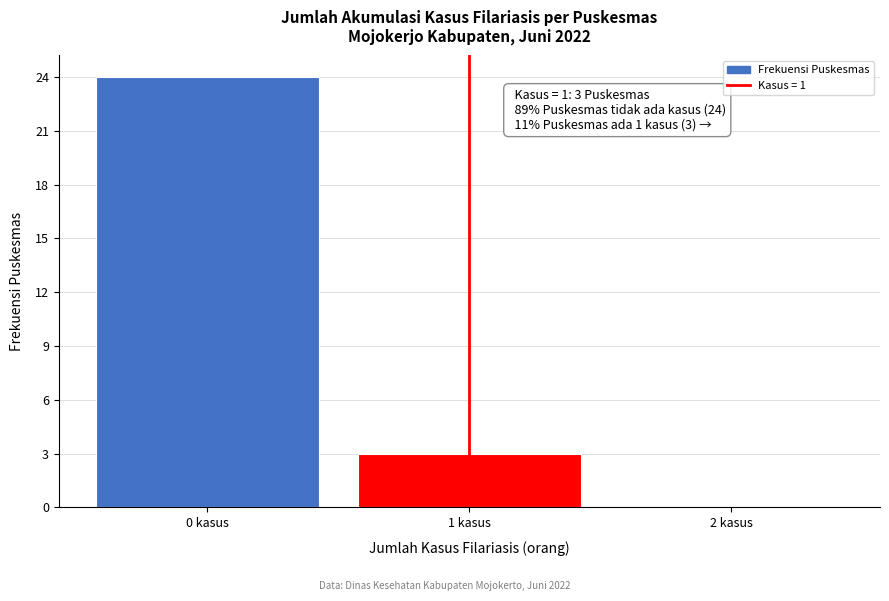

Over which range of the x-axis is the bar tallest?

-0.5 to 0.5